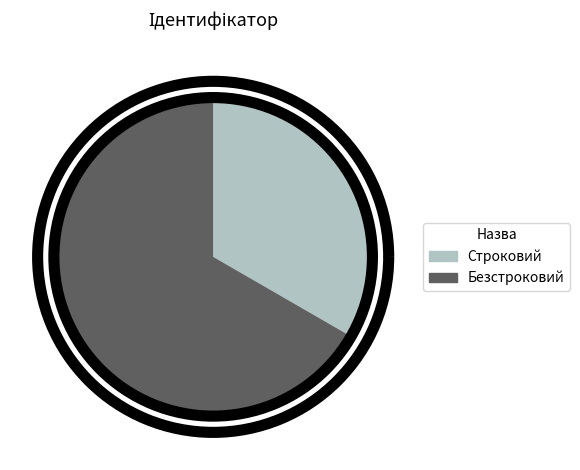

How many slices are in this pie chart?

2